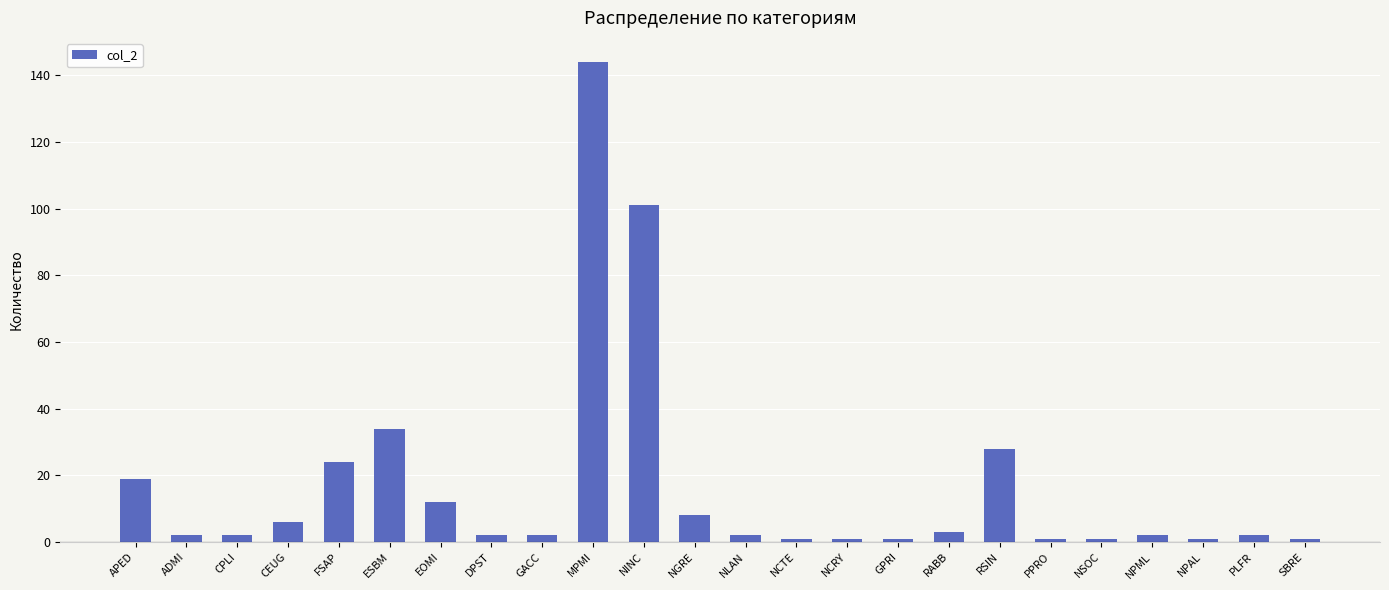

What is the maximum value shown in the chart?

144